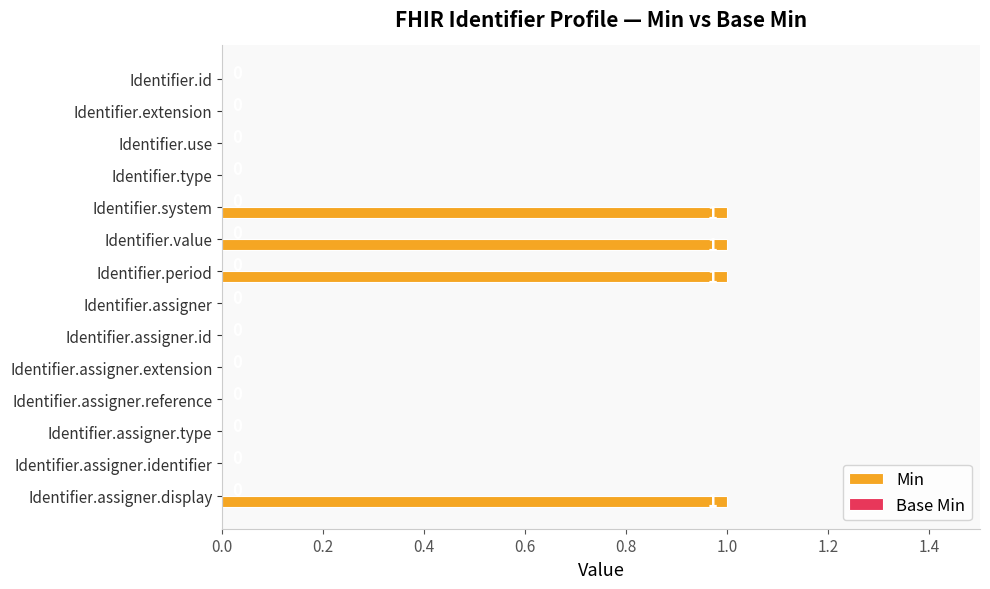

Which has a higher value, Identifier.id or Identifier.period?

Identifier.period